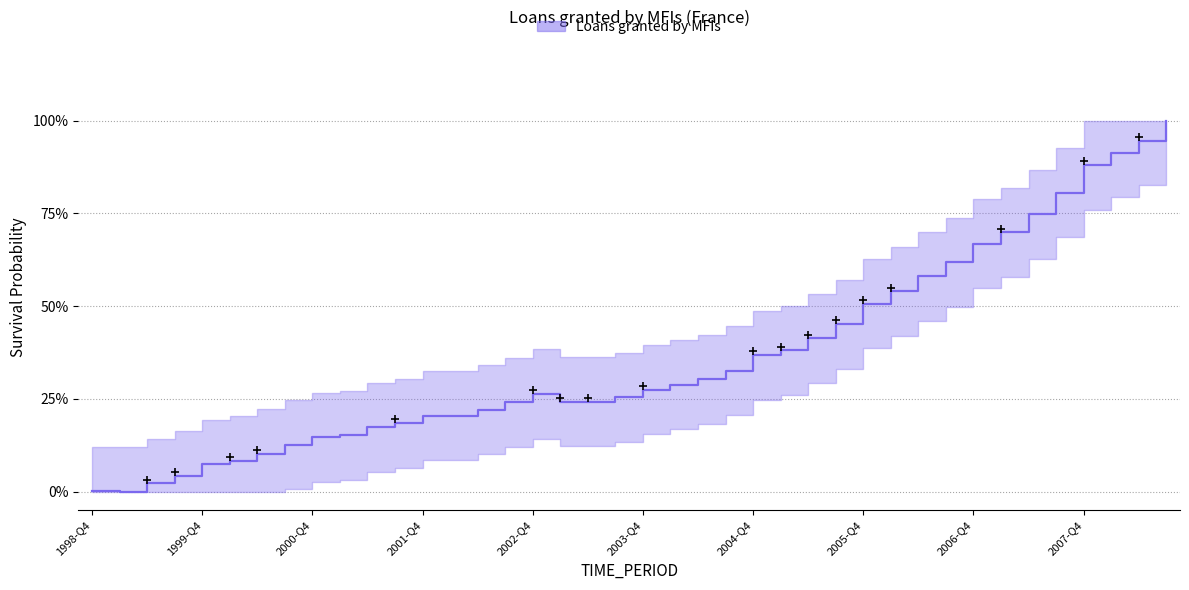

Reading right to left, extract all data points from this chart.

1.0	0.9	0.9	0.9	0.8	0.7	0.7	0.7	0.6	0.6	0.5	0.5	0.5	0.4	0.4	0.4	0.3	0.3	0.3	0.3	0.3	0.2	0.2	0.3	0.2	0.2	0.2	0.2	0.2	0.2	0.2	0.1	0.1	0.1	0.1	0.1	0.0	0.0	0.0	0.0